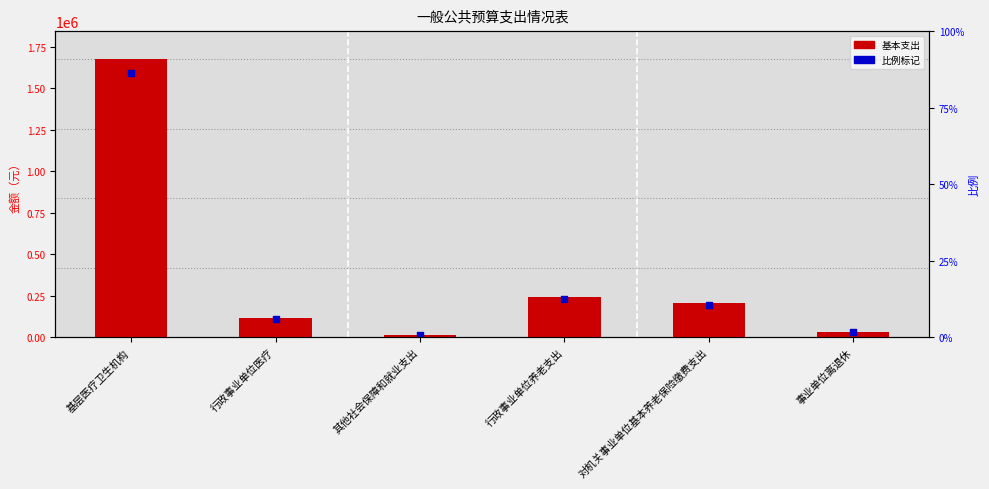

Is the value of 基本支出 at 事业单位离退休 greater than the value of 比例标记 at 行政事业单位医疗?

No